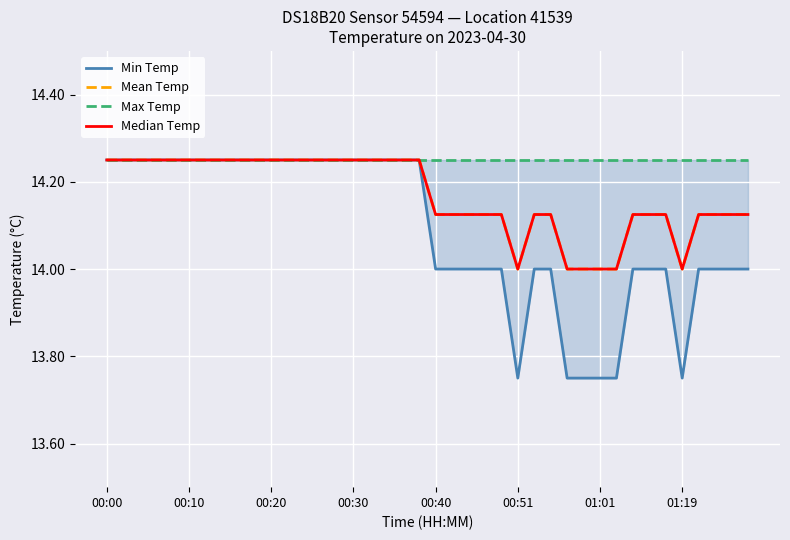

Which series has the widest spread of values?

Min Temp